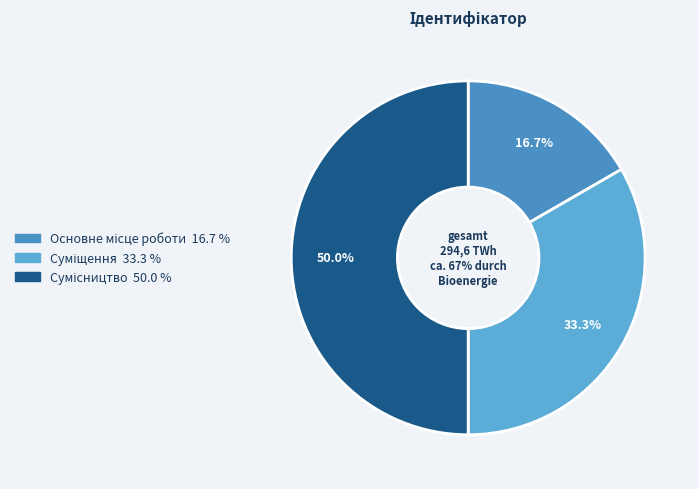

Approximately how many times larger is the value at Основне місце роботи compared to Суміщення?

0.5